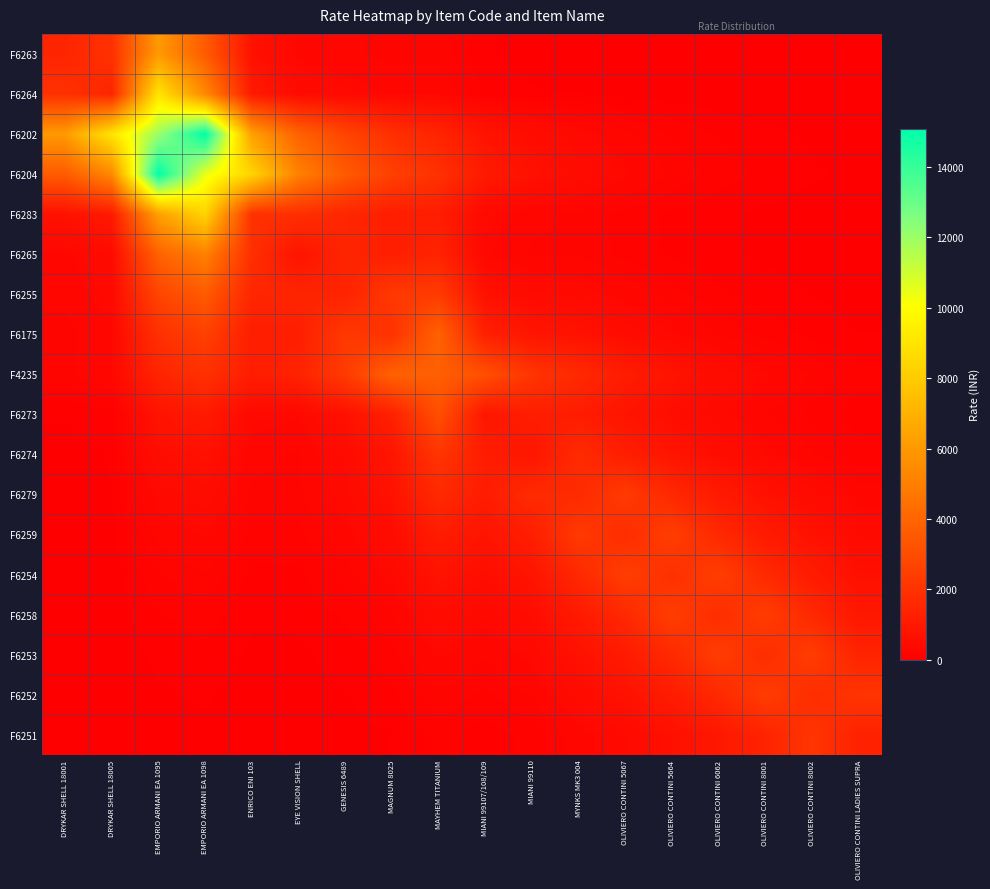

Reading left to right, transcribe all the data shown in this chart.

F6263: DRYKAR SHELL 18001=1450.0	DRYKAR SHELL 18005=1943.9	EMPORIO ARMANI EA 1095=6043.5	EMPORIO ARMANI EA 1098=3599.3	ENRICO ENI 103=692.5	EYE VISION SHELL=301.8	GENESIS 6489=256.7	MAGNUM 8025=206.8	MAYHEM TITANIUM=213.2	MIANI 99107/108/109=63.4	MIANI 99110=42.5	MYNKS MK3 004=38.1	OLIVIERO CONTINI 5067=26.6	OLIVIERO CONTINI 5664=18.3	OLIVIERO CONTINI 6062=11.9	OLIVIERO CONTINI 8001=8.0	OLIVIERO CONTINI 8002=5.4	OLIVIERO CONTINI LADIES SUPRA=3.1
F6264: DRYKAR SHELL 18001=1943.9	DRYKAR SHELL 18005=1450.0	EMPORIO ARMANI EA 1095=9015.8	EMPORIO ARMANI EA 1098=5369.5	ENRICO ENI 103=1033.1	EYE VISION SHELL=450.2	GENESIS 6489=383.0	MAGNUM 8025=308.4	MAYHEM TITANIUM=318.0	MIANI 99107/108/109=94.6	MIANI 99110=63.4	MYNKS MK3 004=56.8	OLIVIERO CONTINI 5067=39.7	OLIVIERO CONTINI 5664=27.3	OLIVIERO CONTINI 6062=17.8	OLIVIERO CONTINI 8001=11.9	OLIVIERO CONTINI 8002=8.0	OLIVIERO CONTINI LADIES SUPRA=4.7
F6202: DRYKAR SHELL 18001=6043.5	DRYKAR SHELL 18005=9015.8	EMPORIO ARMANI EA 1095=12000.0	EMPORIO ARMANI EA 1098=15082.2	ENRICO ENI 103=6281.6	EYE VISION SHELL=3849.3	GENESIS 6489=2701.4	MAGNUM 8025=1887.9	MAYHEM TITANIUM=1431.5	MIANI 99107/108/109=782.6	MIANI 99110=524.6	MYNKS MK3 004=373.0	OLIVIERO CONTINI 5067=252.4	OLIVIERO CONTINI 5664=170.3	OLIVIERO CONTINI 6062=113.4	OLIVIERO CONTINI 8001=76.0	OLIVIERO CONTINI 8002=51.0	OLIVIERO CONTINI LADIES SUPRA=33.1
F6204: DRYKAR SHELL 18001=3599.3	DRYKAR SHELL 18005=5369.5	EMPORIO ARMANI EA 1095=15082.2	EMPORIO ARMANI EA 1098=10500.0	ENRICO ENI 103=8365.6	EYE VISION SHELL=5068.4	GENESIS 6489=3578.2	MAGNUM 8025=2513.6	MAYHEM TITANIUM=1932.6	MIANI 99107/108/109=1031.5	MIANI 99110=691.4	MYNKS MK3 004=495.3	OLIVIERO CONTINI 5067=335.5	OLIVIERO CONTINI 5664=226.6	OLIVIERO CONTINI 6062=150.8	OLIVIERO CONTINI 8001=101.1	OLIVIERO CONTINI 8002=67.7	OLIVIERO CONTINI LADIES SUPRA=43.8
F6283: DRYKAR SHELL 18001=692.5	DRYKAR SHELL 18005=1033.1	EMPORIO ARMANI EA 1095=6281.6	EMPORIO ARMANI EA 1098=8365.6	ENRICO ENI 103=1980.0	EYE VISION SHELL=1850.1	GENESIS 6489=1509.7	MAGNUM 8025=1183.7	MAYHEM TITANIUM=1162.9	MIANI 99107/108/109=385.7	MIANI 99110=258.5	MYNKS MK3 004=220.7	OLIVIERO CONTINI 5067=153.3	OLIVIERO CONTINI 5664=105.2	OLIVIERO CONTINI 6062=68.9	OLIVIERO CONTINI 8001=46.2	OLIVIERO CONTINI 8002=30.9	OLIVIERO CONTINI LADIES SUPRA=18.4
F6265: DRYKAR SHELL 18001=301.8	DRYKAR SHELL 18005=450.2	EMPORIO ARMANI EA 1095=3849.3	EMPORIO ARMANI EA 1098=5068.4	ENRICO ENI 103=1850.1	EYE VISION SHELL=780.0	GENESIS 6489=1447.9	MAGNUM 8025=1226.7	MAYHEM TITANIUM=1373.4	MIANI 99107/108/109=333.1	MIANI 99110=223.3	MYNKS MK3 004=220.4	OLIVIERO CONTINI 5067=155.7	OLIVIERO CONTINI 5664=108.0	OLIVIERO CONTINI 6062=69.9	OLIVIERO CONTINI 8001=46.9	OLIVIERO CONTINI 8002=31.4	OLIVIERO CONTINI LADIES SUPRA=17.5
F6255: DRYKAR SHELL 18001=256.7	DRYKAR SHELL 18005=383.0	EMPORIO ARMANI EA 1095=2701.4	EMPORIO ARMANI EA 1098=3578.2	ENRICO ENI 103=1509.7	EYE VISION SHELL=1447.9	GENESIS 6489=1380.0	MAGNUM 8025=2232.2	MAYHEM TITANIUM=2318.5	MIANI 99107/108/109=677.7	MIANI 99110=454.3	MYNKS MK3 004=410.1	OLIVIERO CONTINI 5067=286.7	OLIVIERO CONTINI 5664=197.6	OLIVIERO CONTINI 6062=128.8	OLIVIERO CONTINI 8001=86.3	OLIVIERO CONTINI 8002=57.9	OLIVIERO CONTINI LADIES SUPRA=33.5
F6175: DRYKAR SHELL 18001=206.8	DRYKAR SHELL 18005=308.4	EMPORIO ARMANI EA 1095=1887.9	EMPORIO ARMANI EA 1098=2513.6	ENRICO ENI 103=1183.7	EYE VISION SHELL=1226.7	GENESIS 6489=2232.2	MAGNUM 8025=1950.0	MAYHEM TITANIUM=3840.9	MIANI 99107/108/109=1267.1	MIANI 99110=849.4	MYNKS MK3 004=726.8	OLIVIERO CONTINI 5067=504.8	OLIVIERO CONTINI 5664=346.5	OLIVIERO CONTINI 6062=226.8	OLIVIERO CONTINI 8001=152.0	OLIVIERO CONTINI 8002=101.9	OLIVIERO CONTINI LADIES SUPRA=60.4
F4235: DRYKAR SHELL 18001=213.2	DRYKAR SHELL 18005=318.0	EMPORIO ARMANI EA 1095=1431.5	EMPORIO ARMANI EA 1098=1932.6	ENRICO ENI 103=1162.9	EYE VISION SHELL=1373.4	GENESIS 6489=2318.5	MAGNUM 8025=3840.9	MAYHEM TITANIUM=3780.0	MIANI 99107/108/109=3117.0	MIANI 99110=2089.4	MYNKS MK3 004=1635.5	OLIVIERO CONTINI 5067=1122.5	OLIVIERO CONTINI 5664=764.6	OLIVIERO CONTINI 6062=504.4	OLIVIERO CONTINI 8001=338.1	OLIVIERO CONTINI 8002=226.6	OLIVIERO CONTINI LADIES SUPRA=140.2
F6273: DRYKAR SHELL 18001=63.4	DRYKAR SHELL 18005=94.6	EMPORIO ARMANI EA 1095=782.6	EMPORIO ARMANI EA 1098=1031.5	ENRICO ENI 103=385.7	EYE VISION SHELL=333.1	GENESIS 6489=677.7	MAGNUM 8025=1267.1	MAYHEM TITANIUM=3117.0	MIANI 99107/108/109=870.0	MIANI 99110=1166.4	MYNKS MK3 004=1132.3	OLIVIERO CONTINI 5067=798.2	OLIVIERO CONTINI 5664=553.2	OLIVIERO CONTINI 6062=358.6	OLIVIERO CONTINI 8001=240.4	OLIVIERO CONTINI 8002=161.1	OLIVIERO CONTINI LADIES SUPRA=90.5
F6274: DRYKAR SHELL 18001=42.5	DRYKAR SHELL 18005=63.4	EMPORIO ARMANI EA 1095=524.6	EMPORIO ARMANI EA 1098=691.4	ENRICO ENI 103=258.5	EYE VISION SHELL=223.3	GENESIS 6489=454.3	MAGNUM 8025=849.4	MAYHEM TITANIUM=2089.4	MIANI 99107/108/109=1166.4	MIANI 99110=870.0	MYNKS MK3 004=1689.2	OLIVIERO CONTINI 5067=1190.7	OLIVIERO CONTINI 5664=825.3	OLIVIERO CONTINI 6062=535.0	OLIVIERO CONTINI 8001=358.6	OLIVIERO CONTINI 8002=240.4	OLIVIERO CONTINI LADIES SUPRA=135.0
F6279: DRYKAR SHELL 18001=38.1	DRYKAR SHELL 18005=56.8	EMPORIO ARMANI EA 1095=373.0	EMPORIO ARMANI EA 1098=495.3	ENRICO ENI 103=220.7	EYE VISION SHELL=220.4	GENESIS 6489=410.1	MAGNUM 8025=726.8	MAYHEM TITANIUM=1635.5	MIANI 99107/108/109=1132.3	MIANI 99110=1689.2	MYNKS MK3 004=1650.0	OLIVIERO CONTINI 5067=2299.2	OLIVIERO CONTINI 5664=1581.6	OLIVIERO CONTINI 6062=1033.1	OLIVIERO CONTINI 8001=692.5	OLIVIERO CONTINI 8002=464.2	OLIVIERO CONTINI LADIES SUPRA=272.2
F6259: DRYKAR SHELL 18001=26.6	DRYKAR SHELL 18005=39.7	EMPORIO ARMANI EA 1095=252.4	EMPORIO ARMANI EA 1098=335.5	ENRICO ENI 103=153.3	EYE VISION SHELL=155.7	GENESIS 6489=286.7	MAGNUM 8025=504.8	MAYHEM TITANIUM=1122.5	MIANI 99107/108/109=798.2	MIANI 99110=1190.7	MYNKS MK3 004=2299.2	OLIVIERO CONTINI 5067=1780.0	OLIVIERO CONTINI 5664=2446.7	OLIVIERO CONTINI 6062=1599.6	OLIVIERO CONTINI 8001=1072.3	OLIVIERO CONTINI 8002=718.8	OLIVIERO CONTINI LADIES SUPRA=423.6
F6254: DRYKAR SHELL 18001=18.3	DRYKAR SHELL 18005=27.3	EMPORIO ARMANI EA 1095=170.3	EMPORIO ARMANI EA 1098=226.6	ENRICO ENI 103=105.2	EYE VISION SHELL=108.0	GENESIS 6489=197.6	MAGNUM 8025=346.5	MAYHEM TITANIUM=764.6	MIANI 99107/108/109=553.2	MIANI 99110=825.3	MYNKS MK3 004=1581.6	OLIVIERO CONTINI 5067=2446.7	OLIVIERO CONTINI 5664=1870.0	OLIVIERO CONTINI 6062=2446.7	OLIVIERO CONTINI 8001=1640.1	OLIVIERO CONTINI 8002=1099.4	OLIVIERO CONTINI LADIES SUPRA=650.1
F6258: DRYKAR SHELL 18001=11.9	DRYKAR SHELL 18005=17.8	EMPORIO ARMANI EA 1095=113.4	EMPORIO ARMANI EA 1098=150.8	ENRICO ENI 103=68.9	EYE VISION SHELL=69.9	GENESIS 6489=128.8	MAGNUM 8025=226.8	MAYHEM TITANIUM=504.4	MIANI 99107/108/109=358.6	MIANI 99110=535.0	MYNKS MK3 004=1033.1	OLIVIERO CONTINI 5067=1599.6	OLIVIERO CONTINI 5664=2446.7	OLIVIERO CONTINI 6062=1780.0	OLIVIERO CONTINI 8001=2386.3	OLIVIERO CONTINI 8002=1599.6	OLIVIERO CONTINI LADIES SUPRA=942.7
F6253: DRYKAR SHELL 18001=8.0	DRYKAR SHELL 18005=11.9	EMPORIO ARMANI EA 1095=76.0	EMPORIO ARMANI EA 1098=101.1	ENRICO ENI 103=46.2	EYE VISION SHELL=46.9	GENESIS 6489=86.3	MAGNUM 8025=152.0	MAYHEM TITANIUM=338.1	MIANI 99107/108/109=240.4	MIANI 99110=358.6	MYNKS MK3 004=692.5	OLIVIERO CONTINI 5067=1072.3	OLIVIERO CONTINI 5664=1640.1	OLIVIERO CONTINI 6062=2386.3	OLIVIERO CONTINI 8001=1780.0	OLIVIERO CONTINI 8002=2386.3	OLIVIERO CONTINI LADIES SUPRA=1406.4
F6252: DRYKAR SHELL 18001=5.4	DRYKAR SHELL 18005=8.0	EMPORIO ARMANI EA 1095=51.0	EMPORIO ARMANI EA 1098=67.7	ENRICO ENI 103=30.9	EYE VISION SHELL=31.4	GENESIS 6489=57.9	MAGNUM 8025=101.9	MAYHEM TITANIUM=226.6	MIANI 99107/108/109=161.1	MIANI 99110=240.4	MYNKS MK3 004=464.2	OLIVIERO CONTINI 5067=718.8	OLIVIERO CONTINI 5664=1099.4	OLIVIERO CONTINI 6062=1599.6	OLIVIERO CONTINI 8001=2386.3	OLIVIERO CONTINI 8002=1780.0	OLIVIERO CONTINI LADIES SUPRA=2098.1
F6251: DRYKAR SHELL 18001=3.1	DRYKAR SHELL 18005=4.7	EMPORIO ARMANI EA 1095=33.1	EMPORIO ARMANI EA 1098=43.8	ENRICO ENI 103=18.4	EYE VISION SHELL=17.5	GENESIS 6489=33.5	MAGNUM 8025=60.4	MAYHEM TITANIUM=140.2	MIANI 99107/108/109=90.5	MIANI 99110=135.0	MYNKS MK3 004=272.2	OLIVIERO CONTINI 5067=423.6	OLIVIERO CONTINI 5664=650.1	OLIVIERO CONTINI 6062=942.7	OLIVIERO CONTINI 8001=1406.4	OLIVIERO CONTINI 8002=2098.1	OLIVIERO CONTINI LADIES SUPRA=1350.0